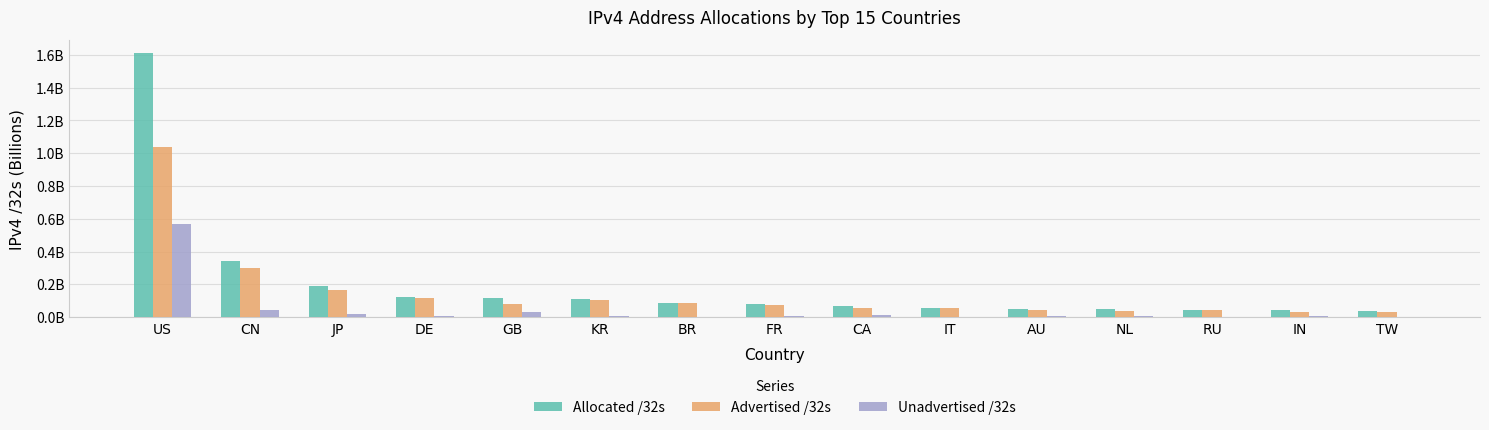

Reading left to right, list all the values displayed in this chart.

Allocated /32s: US=1.6	CN=0.3	JP=0.2	DE=0.1	GB=0.1	KR=0.1	BR=0.1	FR=0.1	CA=0.1	IT=0.1	AU=0.1	NL=0.0	RU=0.0	IN=0.0	TW=0.0
Advertised /32s: US=1.0	CN=0.3	JP=0.2	DE=0.1	GB=0.1	KR=0.1	BR=0.1	FR=0.1	CA=0.1	IT=0.1	AU=0.0	NL=0.0	RU=0.0	IN=0.0	TW=0.0
Unadvertised /32s: US=0.6	CN=0.0	JP=0.0	DE=0.0	GB=0.0	KR=0.0	BR=0.0	FR=0.0	CA=0.0	IT=0.0	AU=0.0	NL=0.0	RU=0.0	IN=0.0	TW=0.0